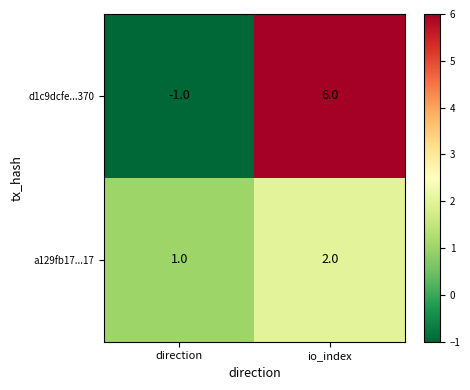

What is the sum of all d1c9dcfe...370 values?

5